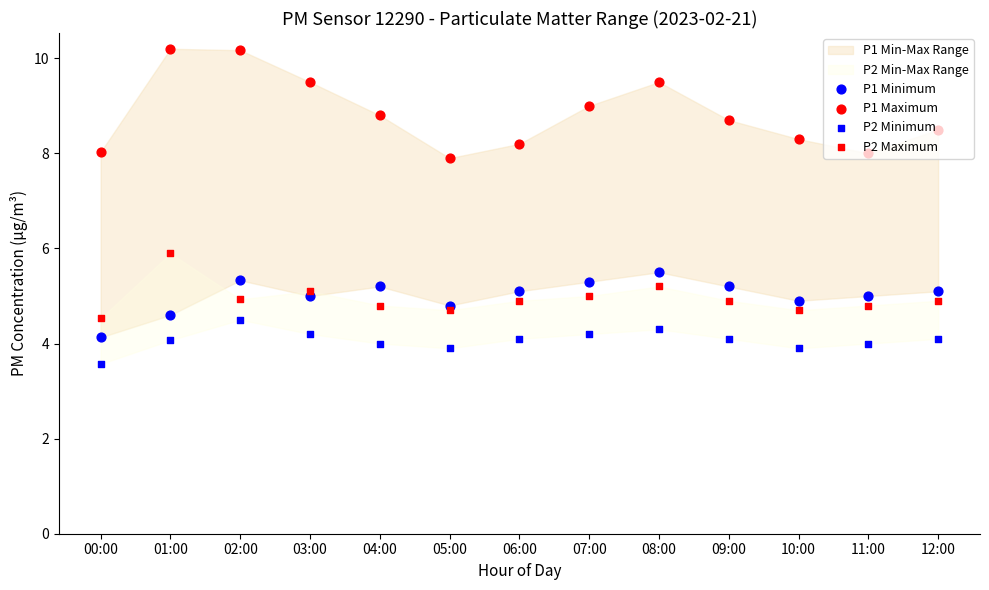

Which series reaches the maximum Y coordinate?

P1 Maximum